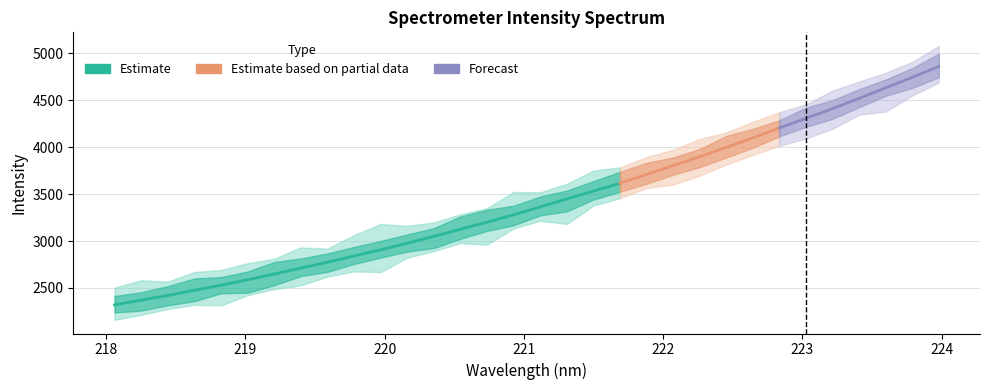

Reading left to right, transcribe all the data shown in this chart.

2318.7	2369.5	2419.2	2475.0	2528.5	2587.1	2648.5	2710.9	2773.3	2840.3	2906.5	2976.1	3049.6	3124.9	3201.1	3279.7	3363.7	3448.2	3531.3	3615.7	3709.8	3804.1	3898.5	3997.6	4099.9	4204.5	4307.9	4411.1	4520.6	4633.0	4744.7	4861.2